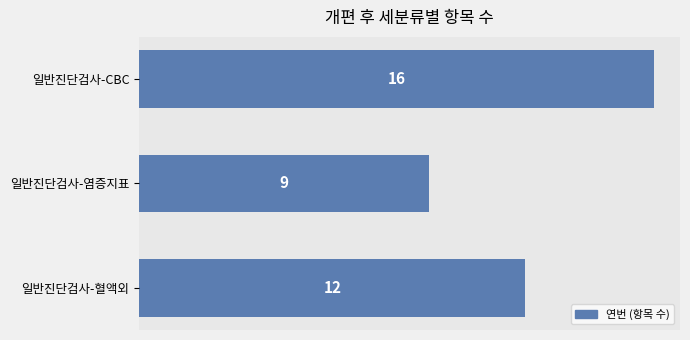

Rank the categories by value from highest to lowest.

일반진단검사-CBC, 일반진단검사-혈액외, 일반진단검사-염증지표